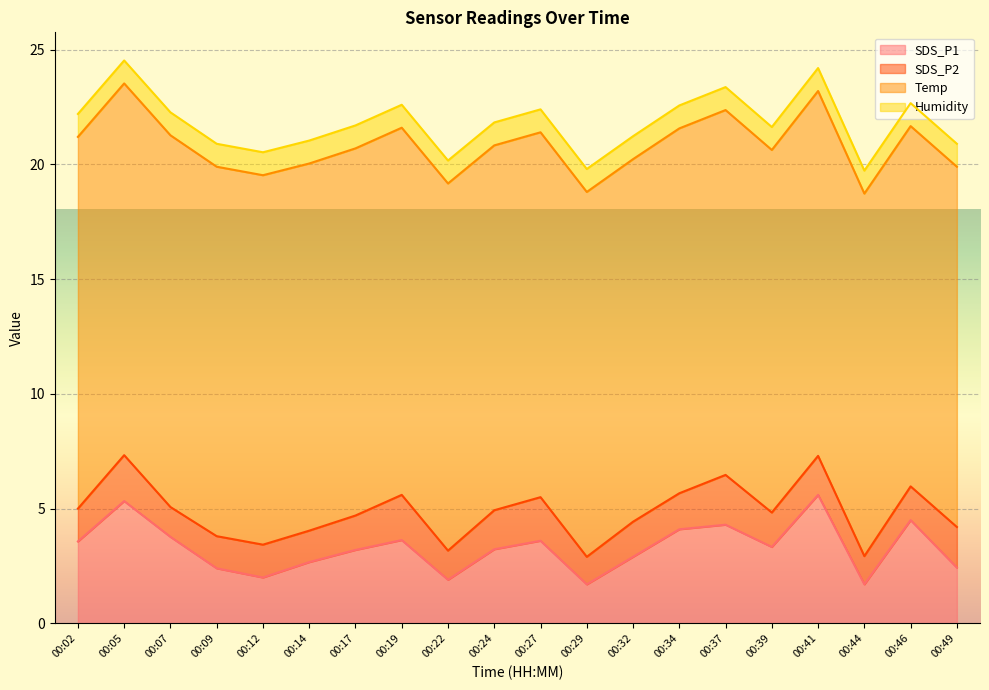

At how many categories does at least one series exceed 2?

20